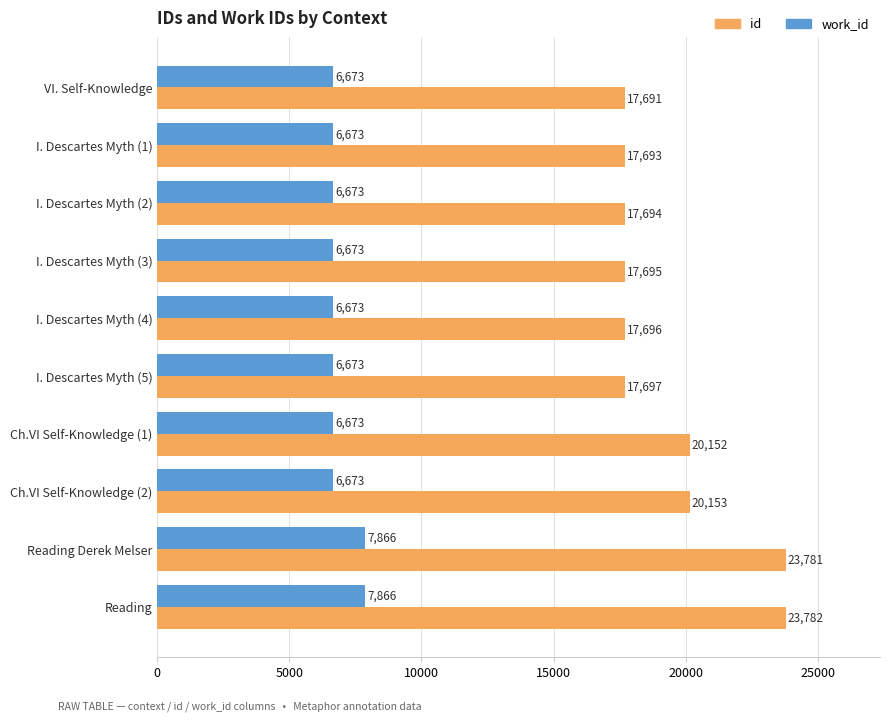

What is the sum of all work_id values?

69116